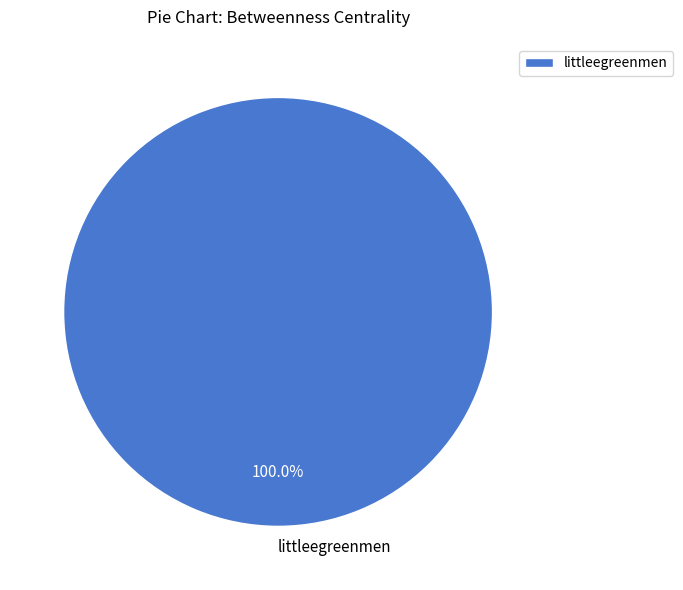

Does littleegreenmen account for over 50% of the chart?

Yes